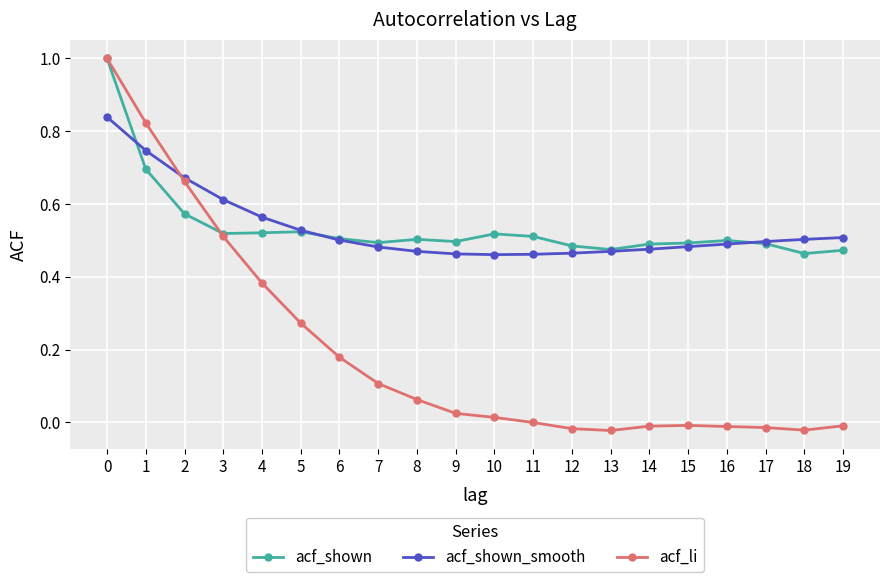

True or false: acf_shown_smooth has a value of 0.5 at 6.

True